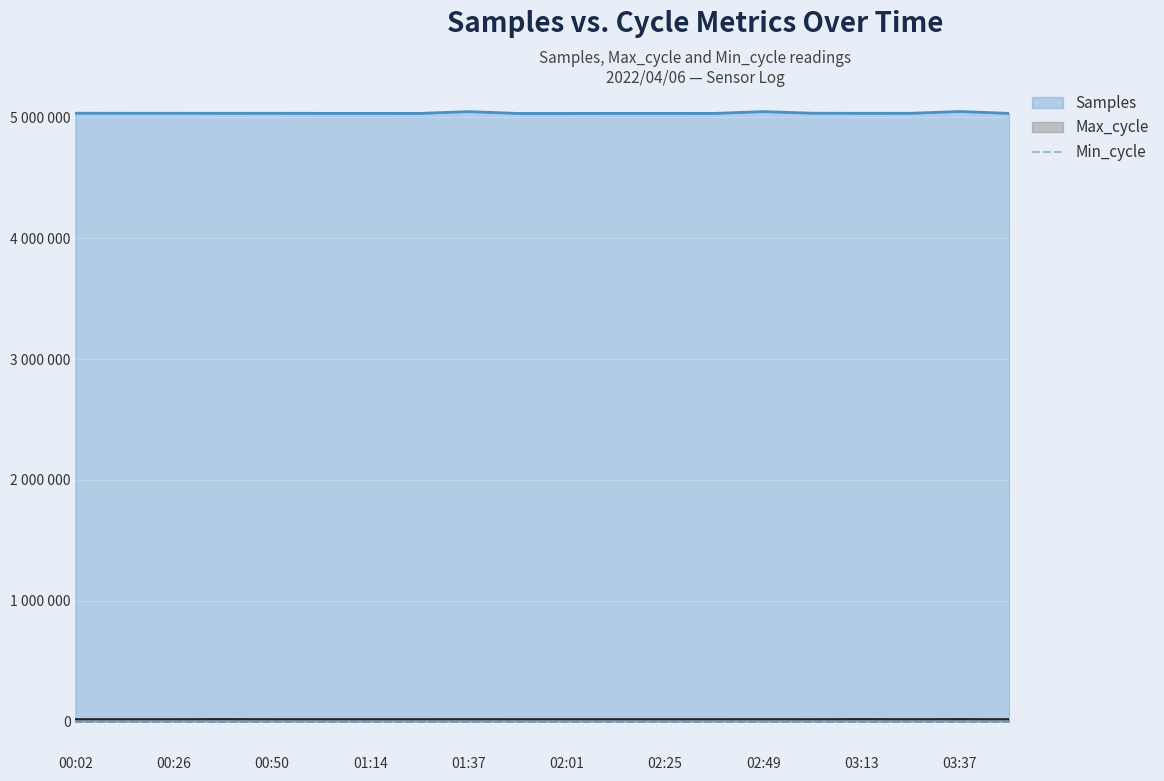

How many data points in Max_cycle are less than 19921?

10